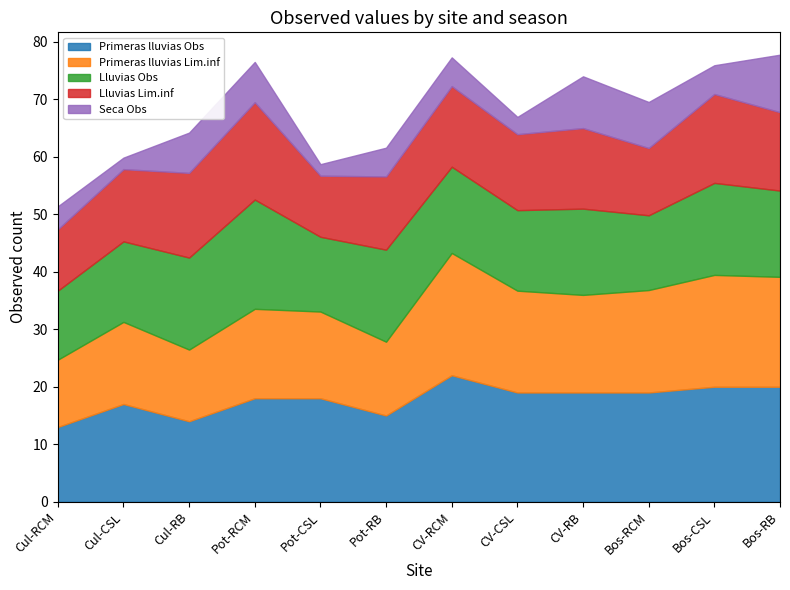

Where is the first local maximum for Lluvias Lim.inf?

Pot-RCM